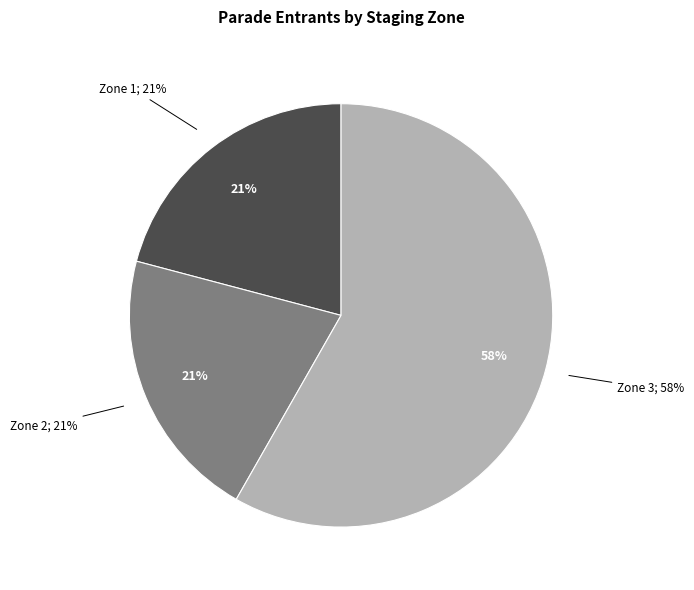

Rank the categories by value from highest to lowest.

Zone 3, Zone 1, Zone 2